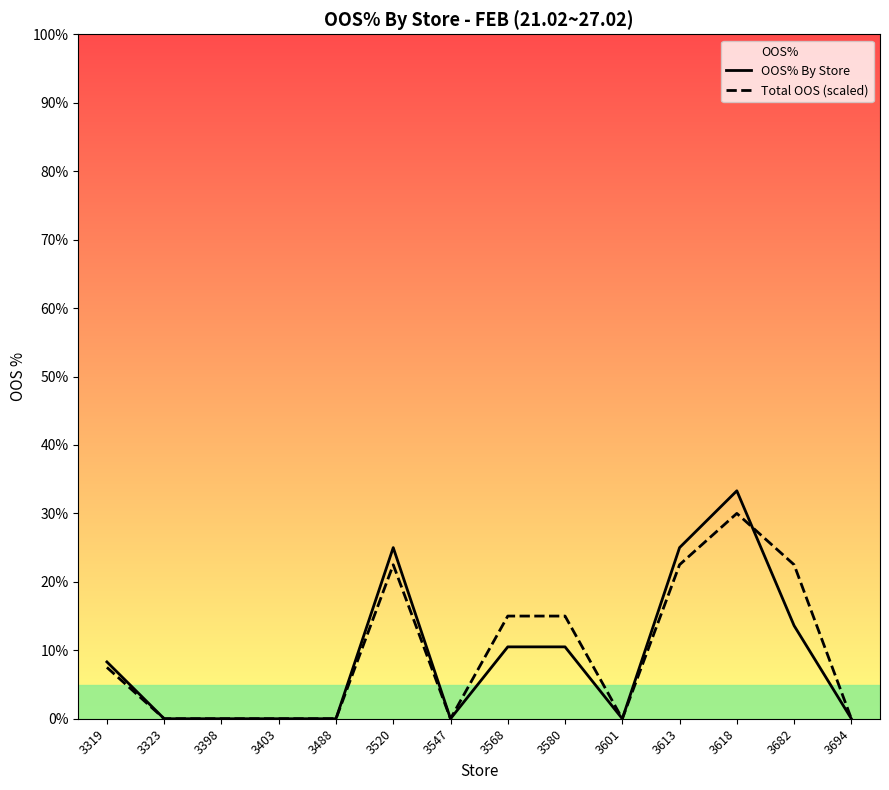

What is the maximum value shown in the chart?

33.3